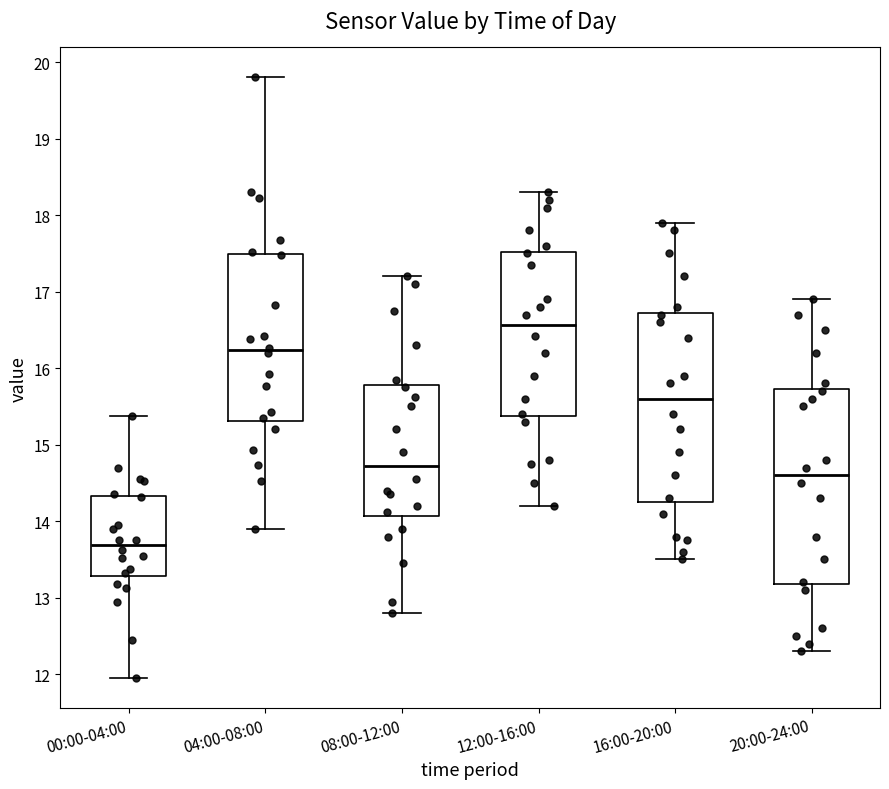

Reading left to right, read every box against the y-axis: the position of its median line, the range the box covers, and the ends of its whiskers. The values are not printed on the chart, so give them approximately, as read against the axis.

00:00-04:00: median 13.7, box 13.3 to 14.3, whiskers 12.0 to 15.4
04:00-08:00: median 16.2, box 15.3 to 17.5, whiskers 13.9 to 19.8
08:00-12:00: median 14.7, box 14.1 to 15.8, whiskers 12.8 to 17.2
12:00-16:00: median 16.6, box 15.4 to 17.5, whiskers 14.2 to 18.3
16:00-20:00: median 15.6, box 14.3 to 16.7, whiskers 13.5 to 17.9
20:00-24:00: median 14.6, box 13.2 to 15.7, whiskers 12.3 to 16.9